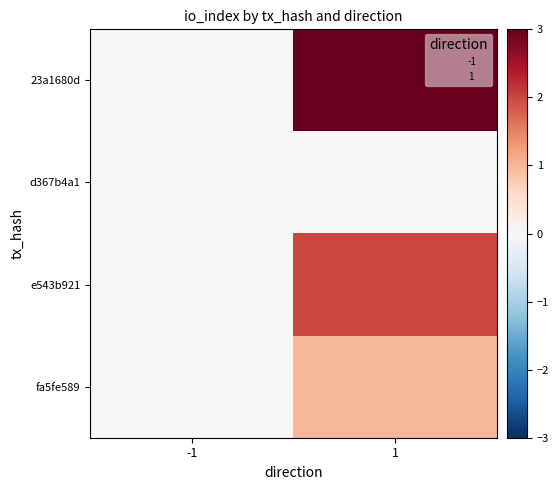

Reading left to right, extract all data points from this chart.

23a1680d: -1=0	1=3
d367b4a1: -1=0	1=0
e543b921: -1=0	1=2
fa5fe589: -1=0	1=1